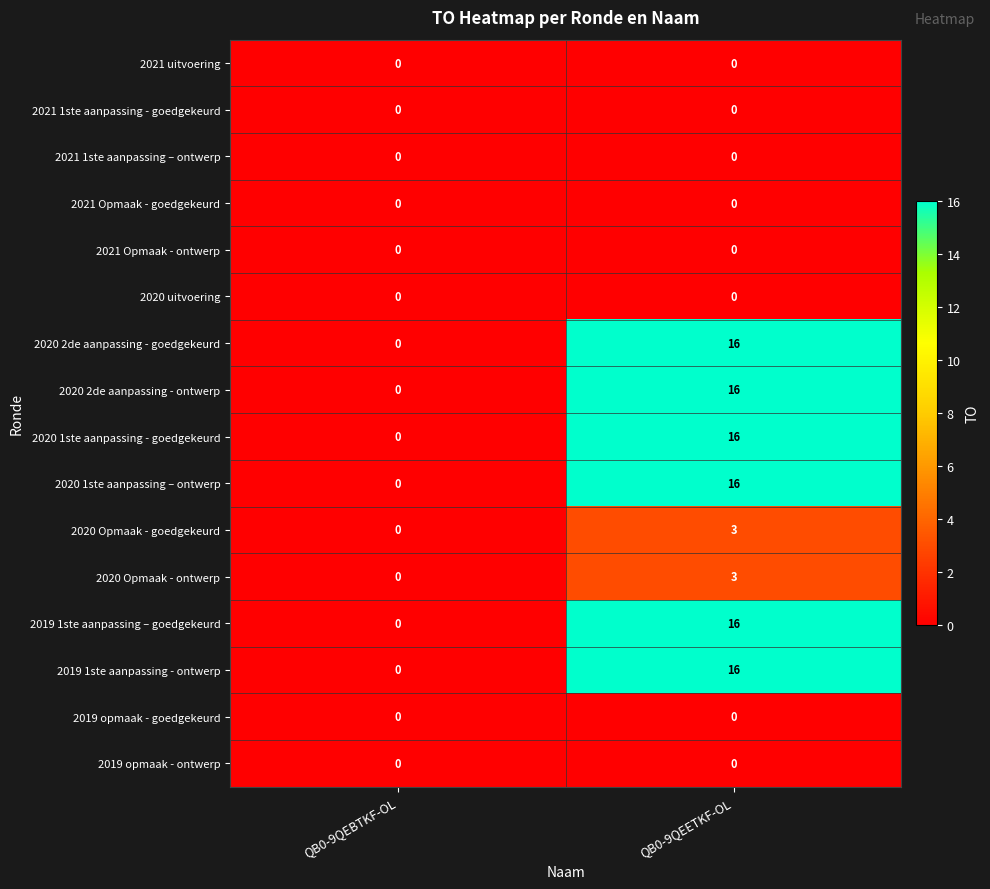

At how many categories does at least one series exceed 14?

1